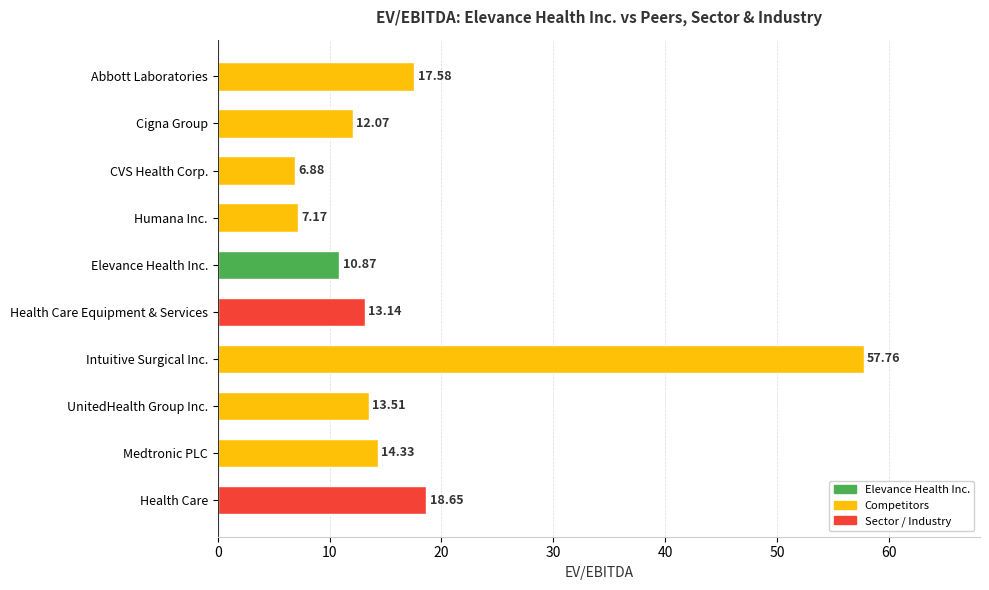

How many bars are there in total?

10